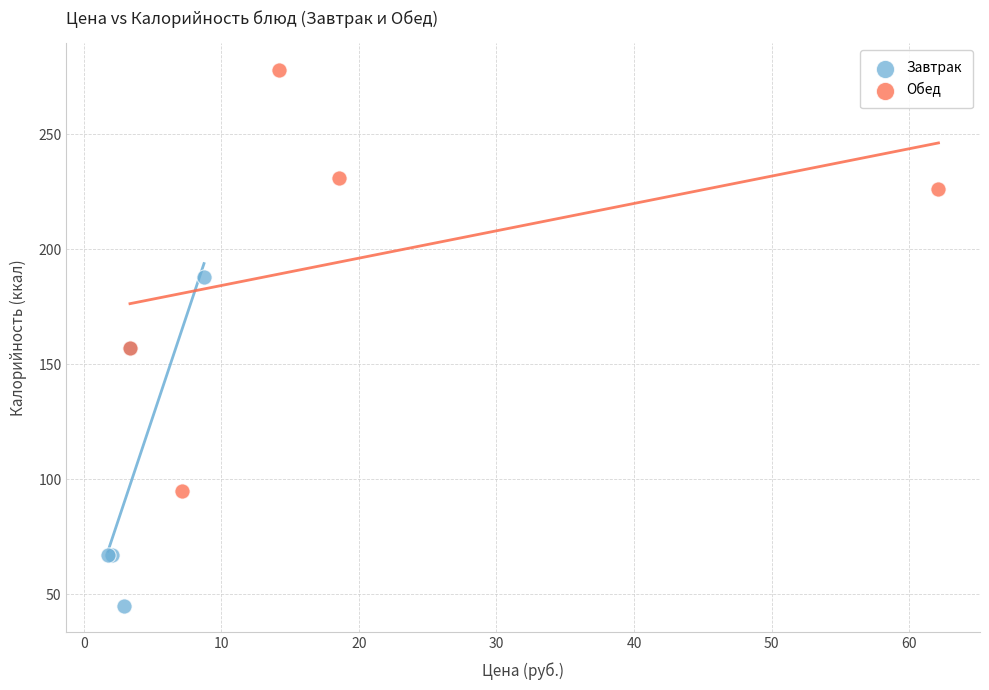

Which series reaches the minimum Y coordinate?

Завтрак